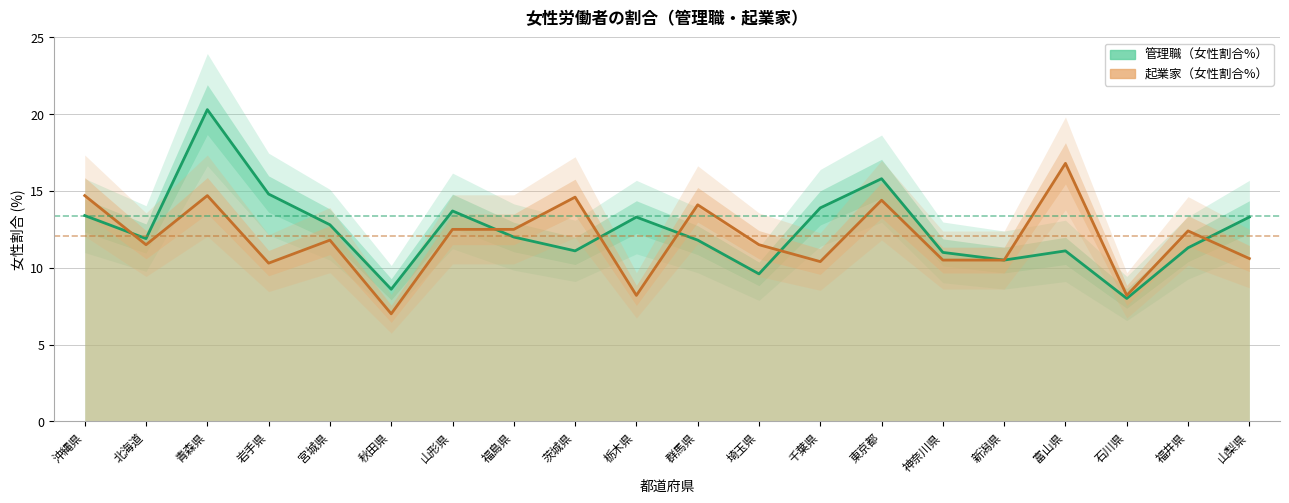

At which label does 起業家（女性割合%） first exceed 11?

沖縄県